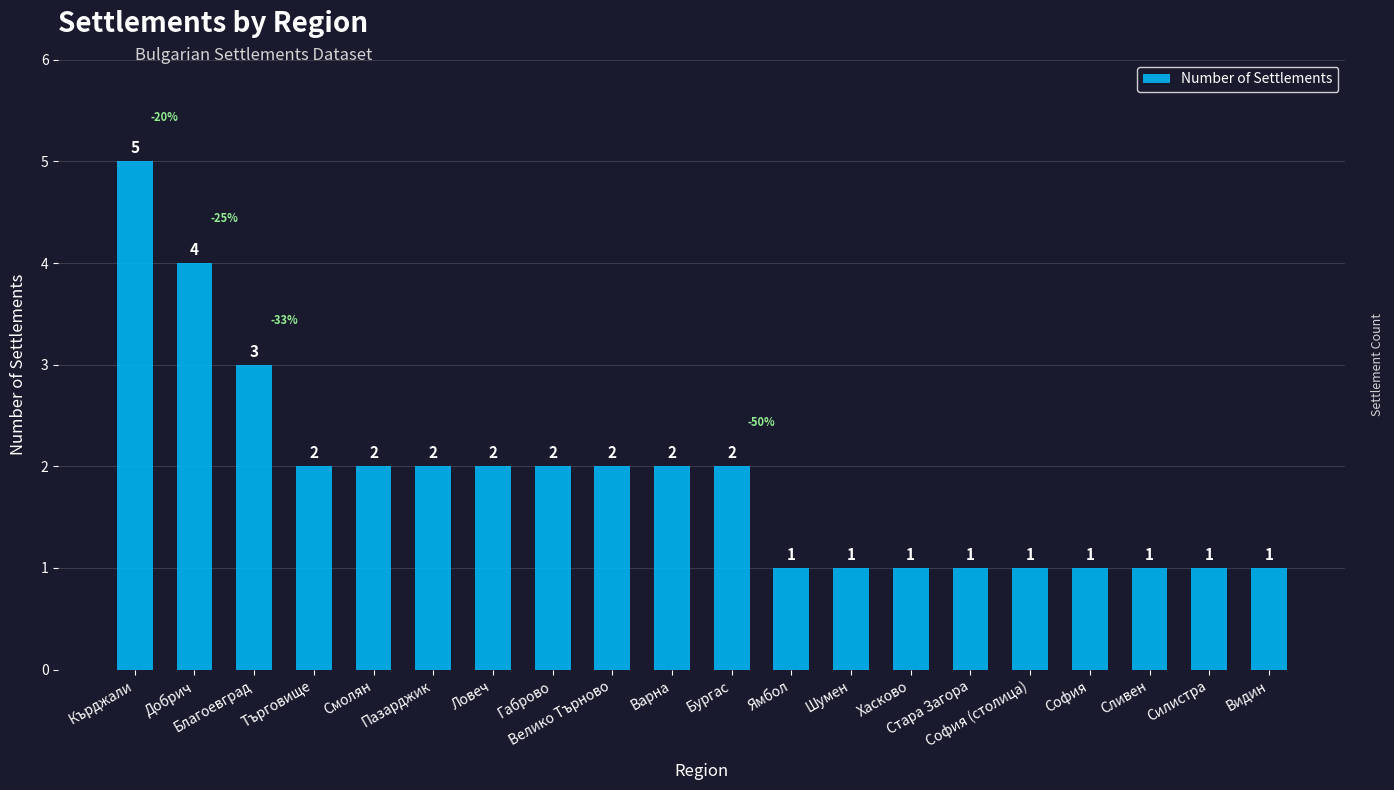

What is the change in value from Бургас to Стара Загора?

-1